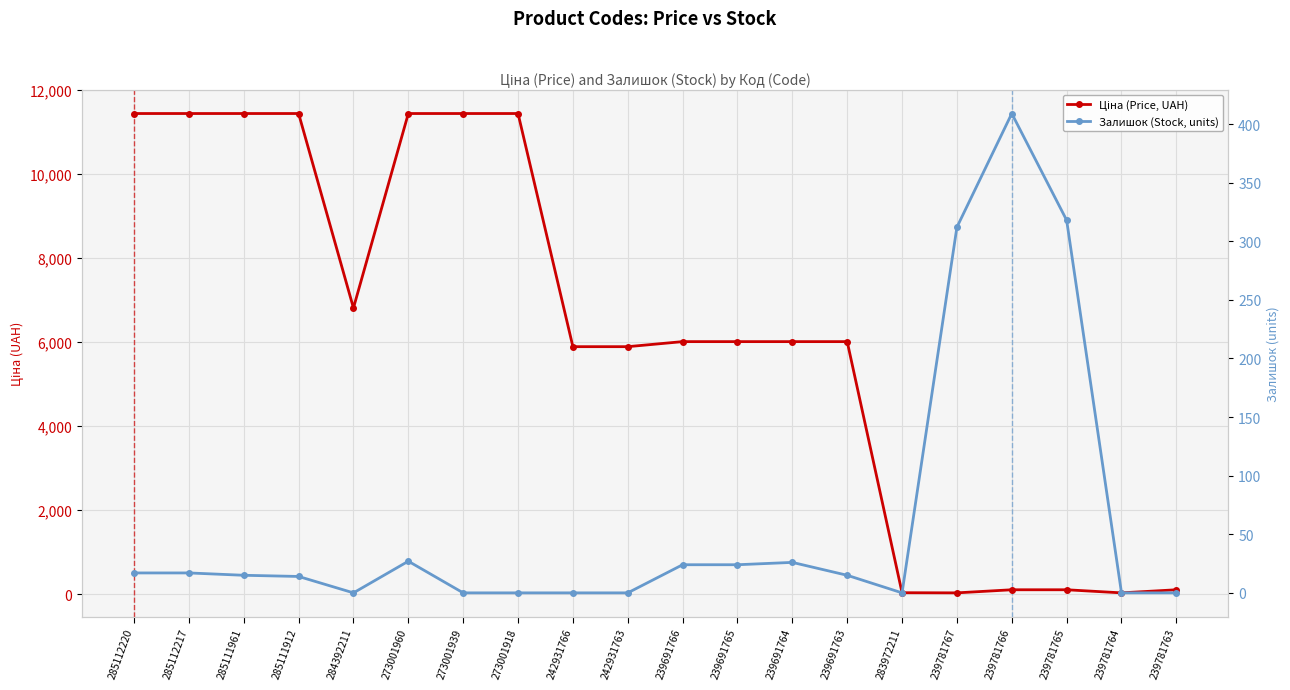

At how many categories does at least one series exceed 7076?

7